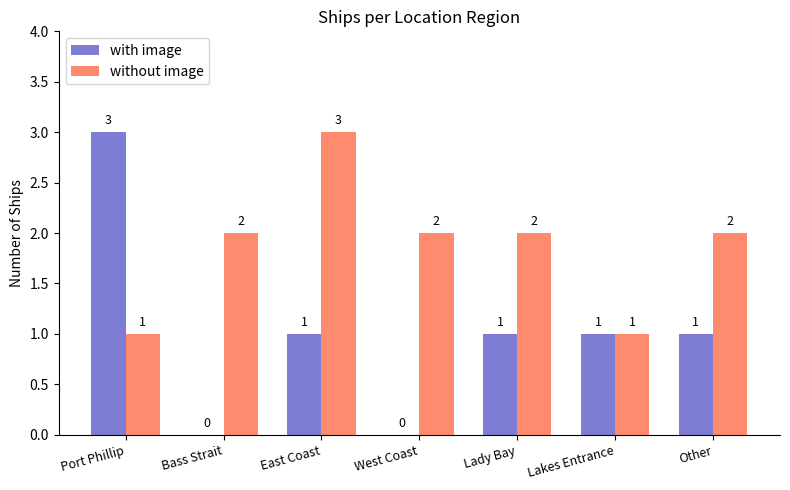

What is the sum of all without image values?

13